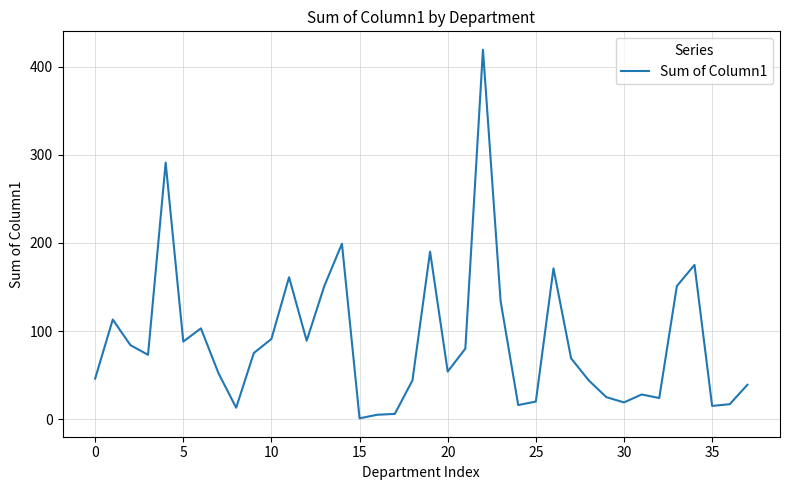

What is the difference between the maximum and minimum values?

418